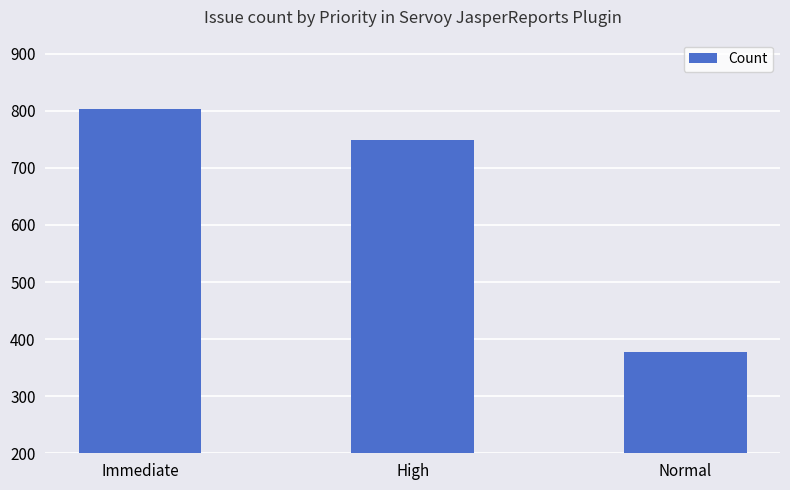

What is the sum of all values?

1930